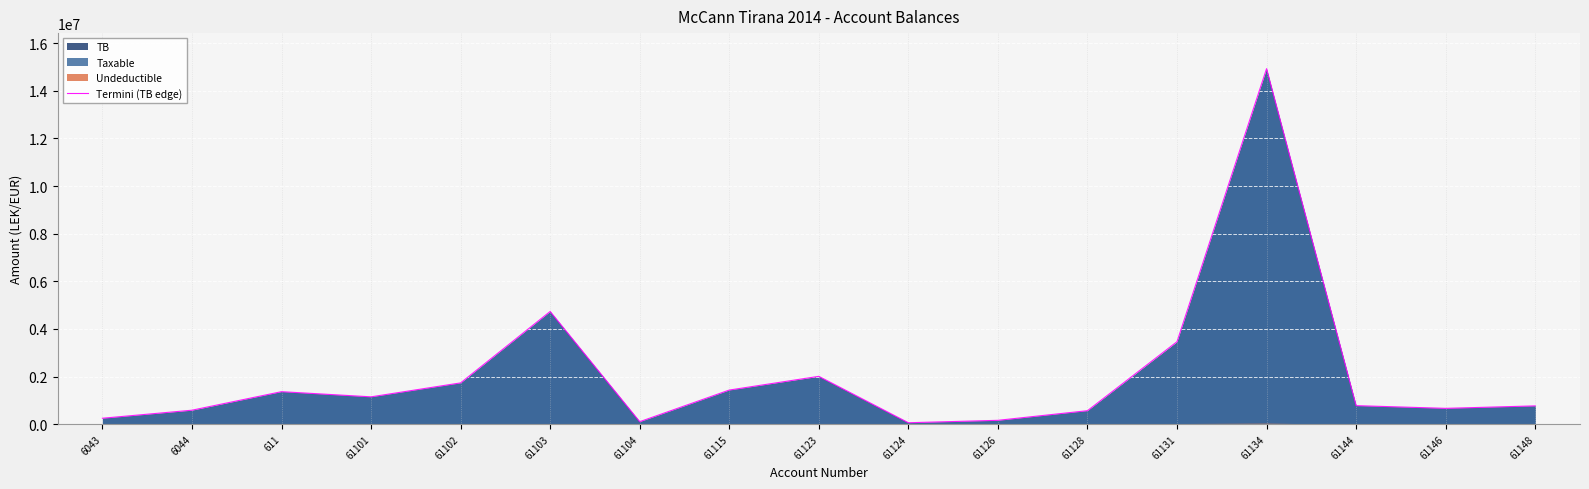

What is the smallest value displayed?

61813.2